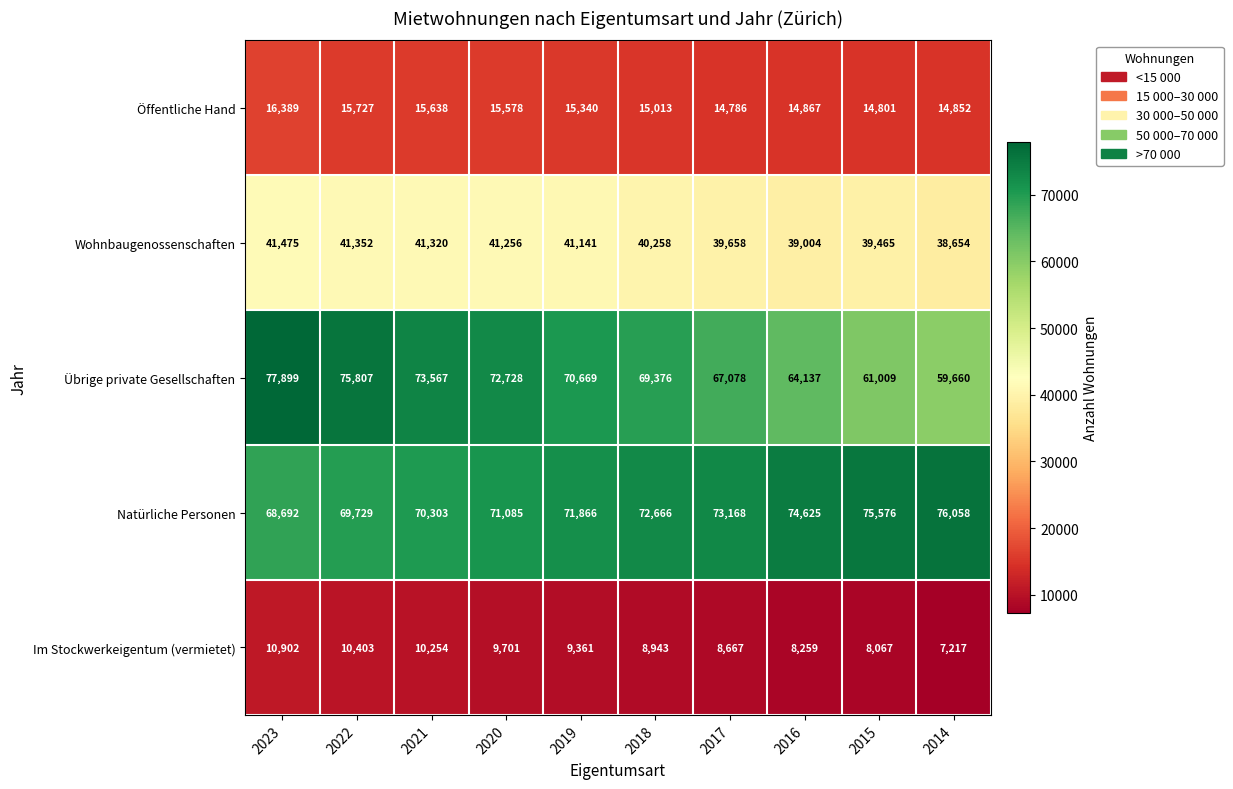

Is it true that Wohnbaugenossenschaften equals 9525 at 2020?

False